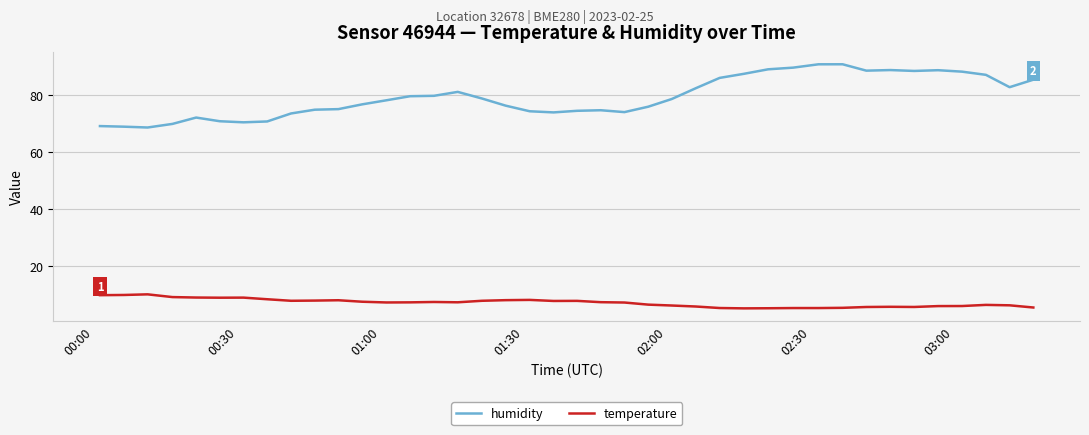

List the series in order of their overall mean, lowest first.

temperature, humidity